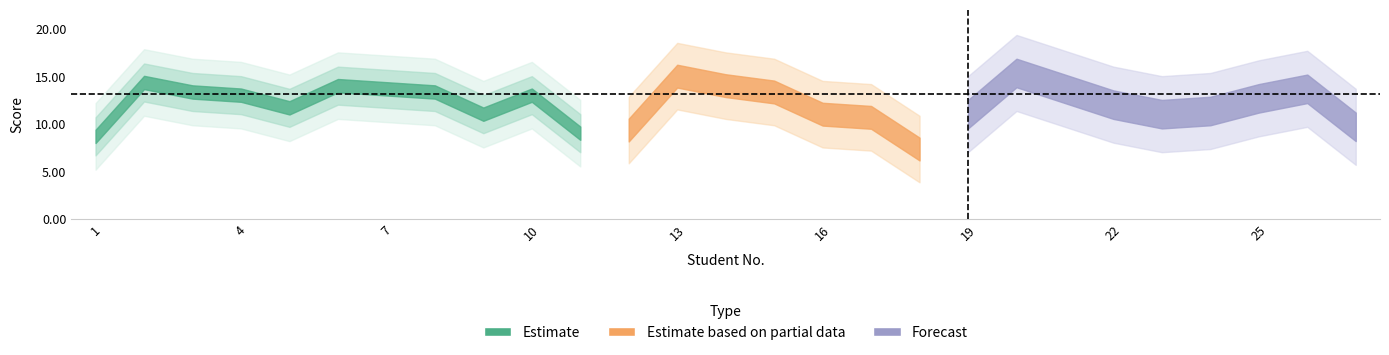

Is this an area chart (filled region under the line)?

No